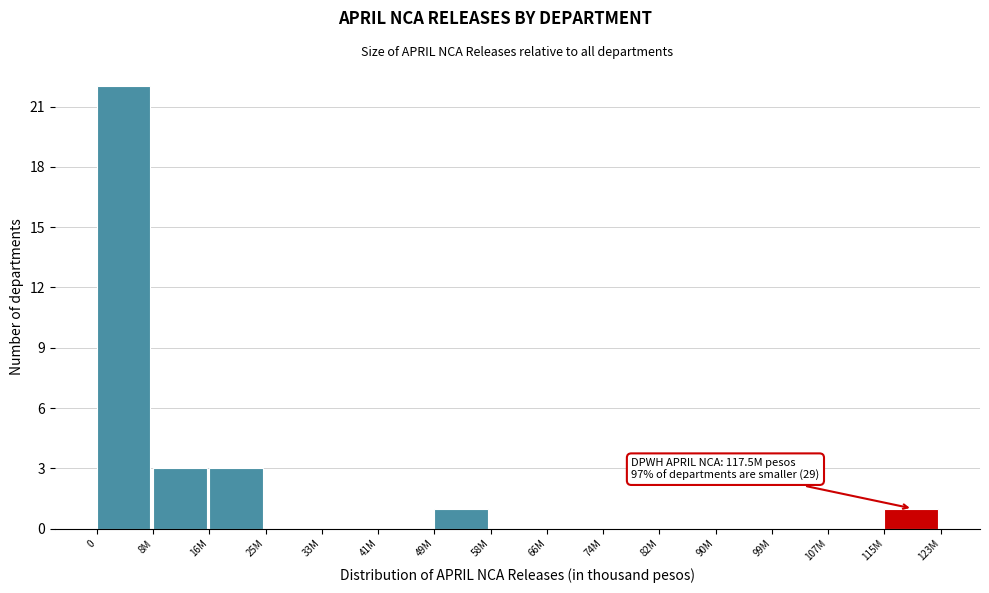

Reading left to right, what are all the values shown in this chart?

0=22	8M=3	16M=3	25M=0	33M=0	41M=0	49M=1	58M=0	66M=0	74M=0	82M=0	90M=0	99M=0	107M=0	115M=1